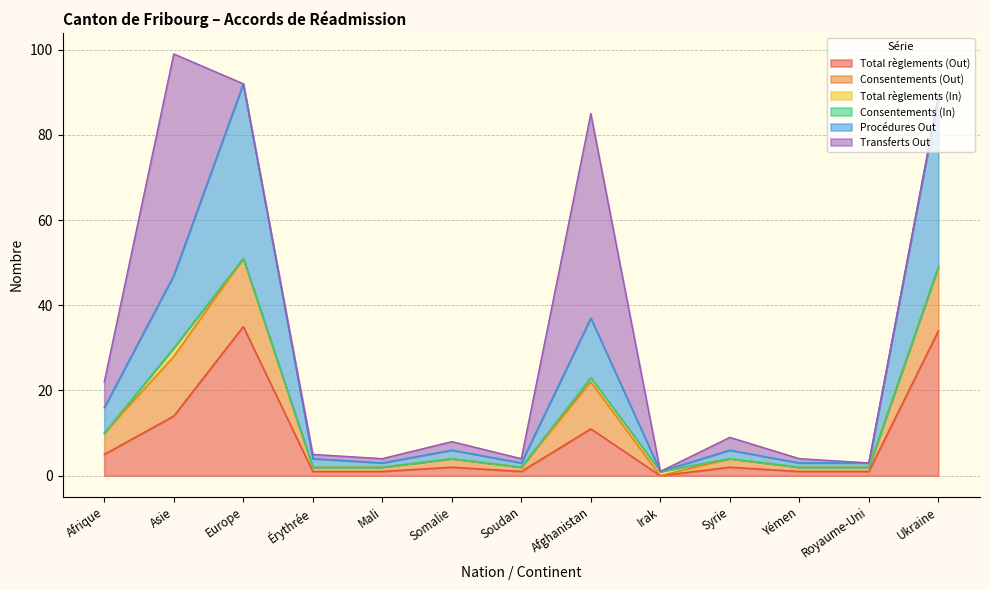

Which category has the highest value in the Total règlements (Out) series?

Europe